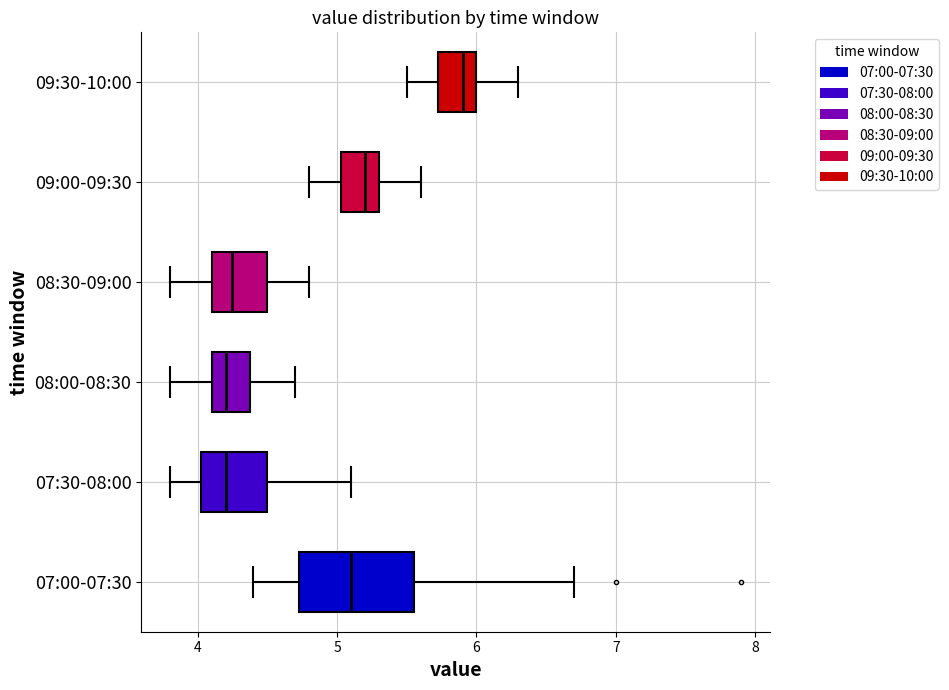

Reading bottom to top, transcribe this box plot: for each box, give where its median line is, the range the box spans, and where its two whiskers end, as read against the x-axis. The values are not printed on the chart, so give them approximately, as read against the axis.

07:00-07:30: median 5.1, box 4.7 to 5.6, whiskers 4.4 to 6.7
07:30-08:00: median 4.2, box 4.0 to 4.5, whiskers 3.8 to 5.1
08:00-08:30: median 4.2, box 4.1 to 4.4, whiskers 3.8 to 4.7
08:30-09:00: median 4.3, box 4.1 to 4.5, whiskers 3.8 to 4.8
09:00-09:30: median 5.2, box 5.0 to 5.3, whiskers 4.8 to 5.6
09:30-10:00: median 5.9, box 5.7 to 6.0, whiskers 5.5 to 6.3